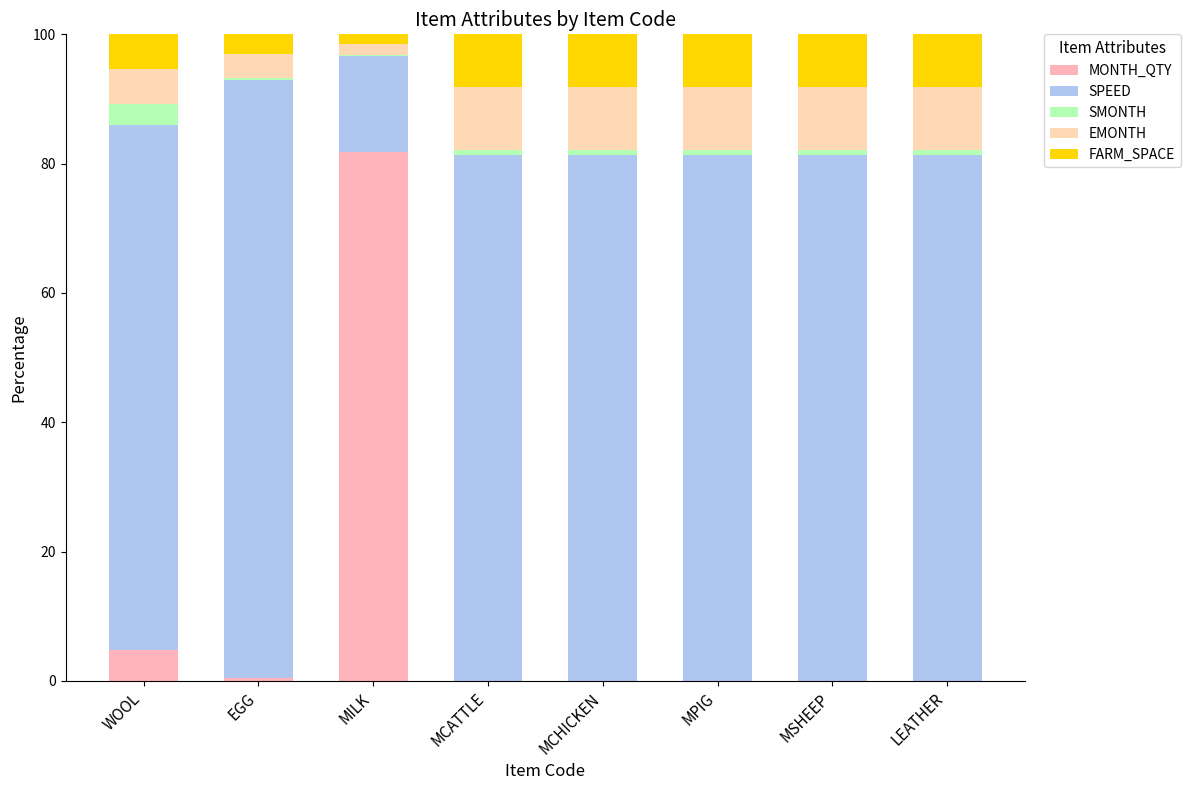

What is the difference between the second highest and second lowest values in the SMONTH series?

0.5